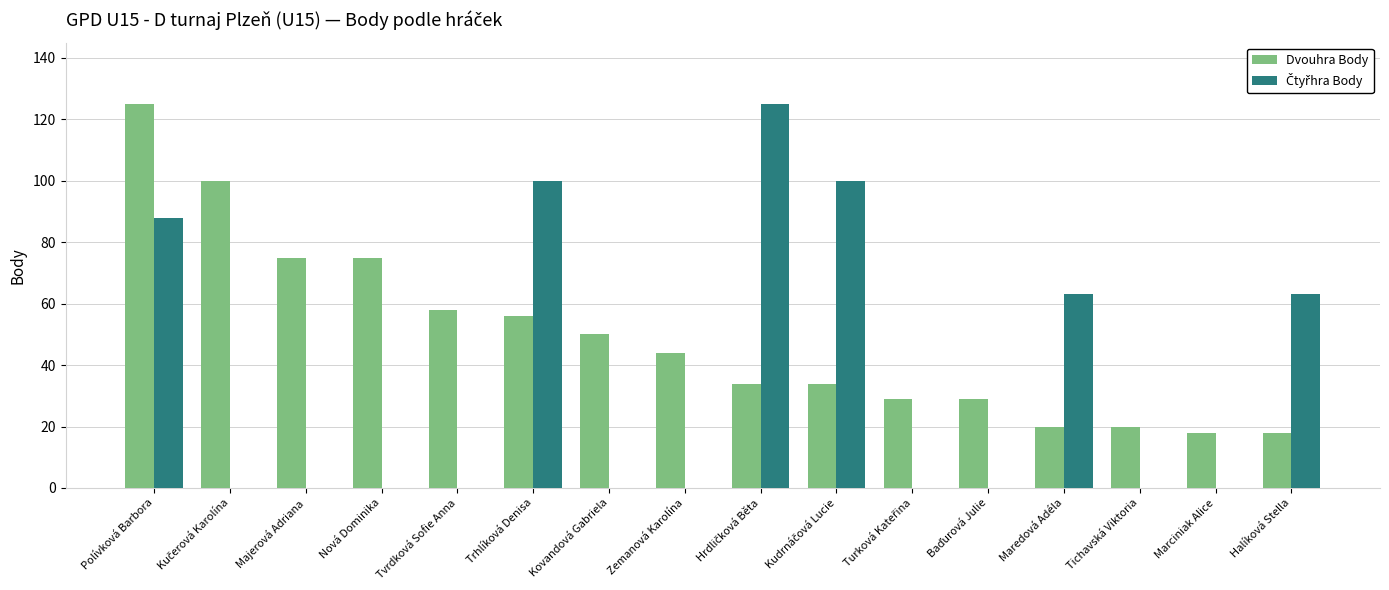

At which category is the sum across all series the highest?

Polívková Barbora